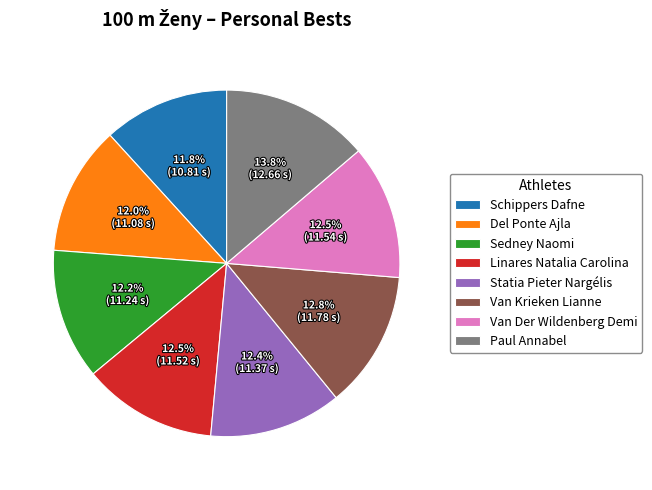

What portion of the pie excludes Van Der Wildenberg Demi?

87.5%